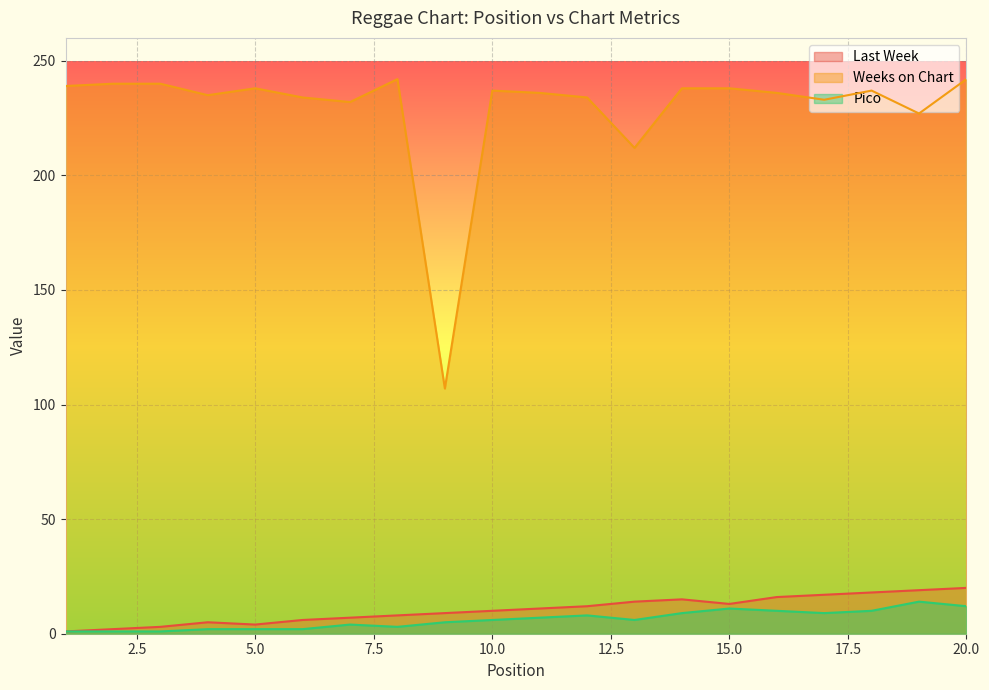

Reading right to left, extract all data points from this chart.

Last Week: 20	19	18	17	16	13	15	14	12	11	10	9	8	7	6	4	5	3	2	1
Weeks on Chart: 242	227	237	233	236	238	238	212	234	236	237	107	242	232	234	238	235	240	240	239
Pico: 12	14	10	9	10	11	9	6	8	7	6	5	3	4	2	2	2	1	1	1